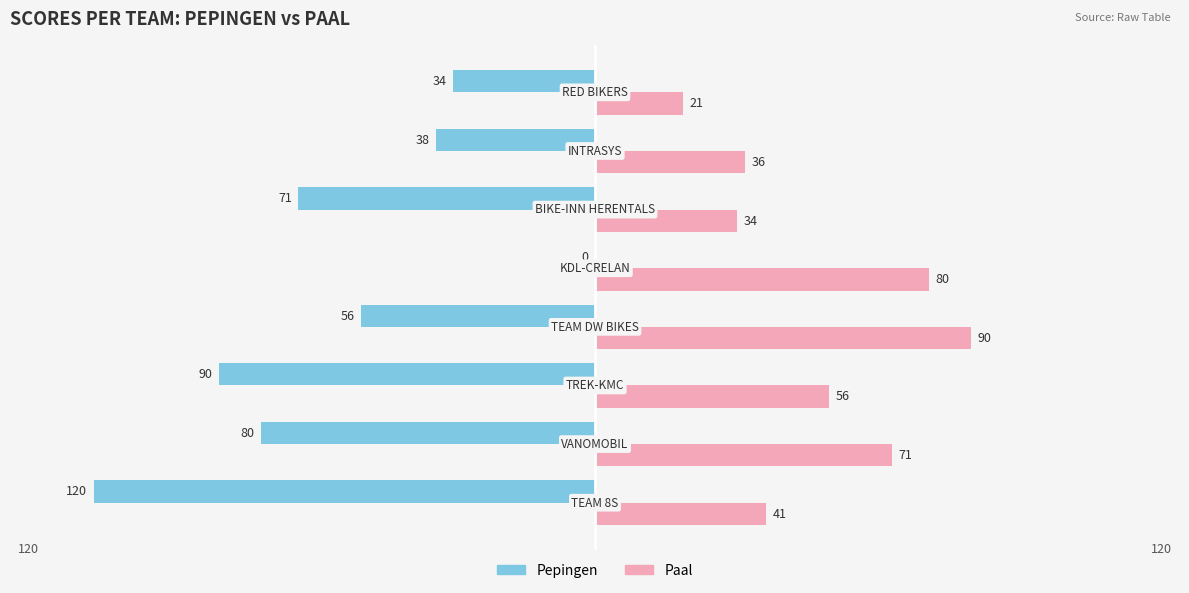

Which series has the widest spread of values?

Pepingen